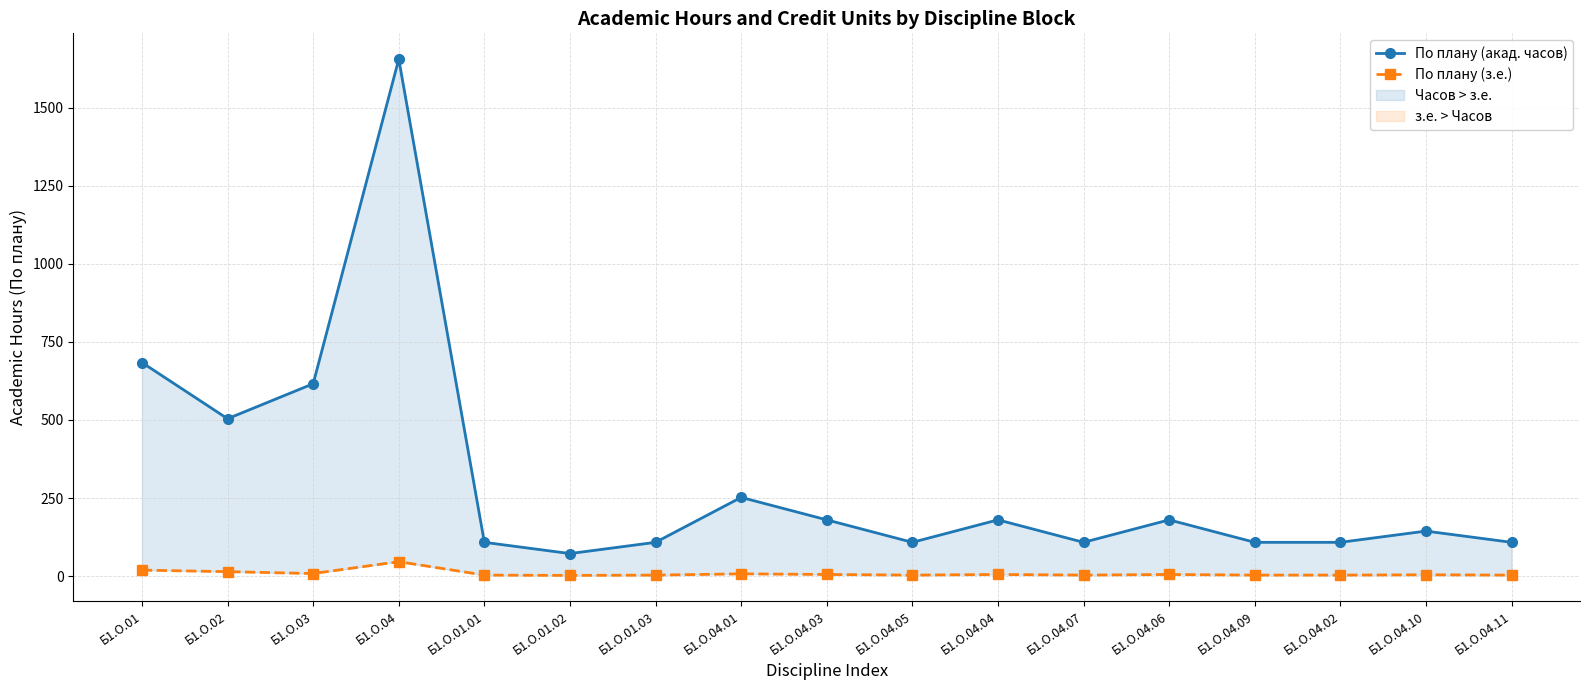

Is the value of По плану (акад. часов) at Б1.О.04.01 greater than the value of По плану (з.е.) at Б1.О.04.11?

Yes